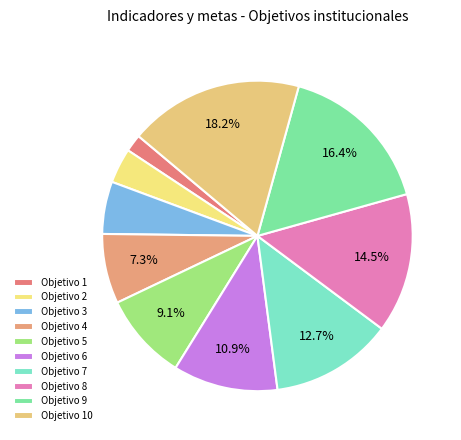

To the nearest percent, what portion does Objetivo 10 represent?

18%